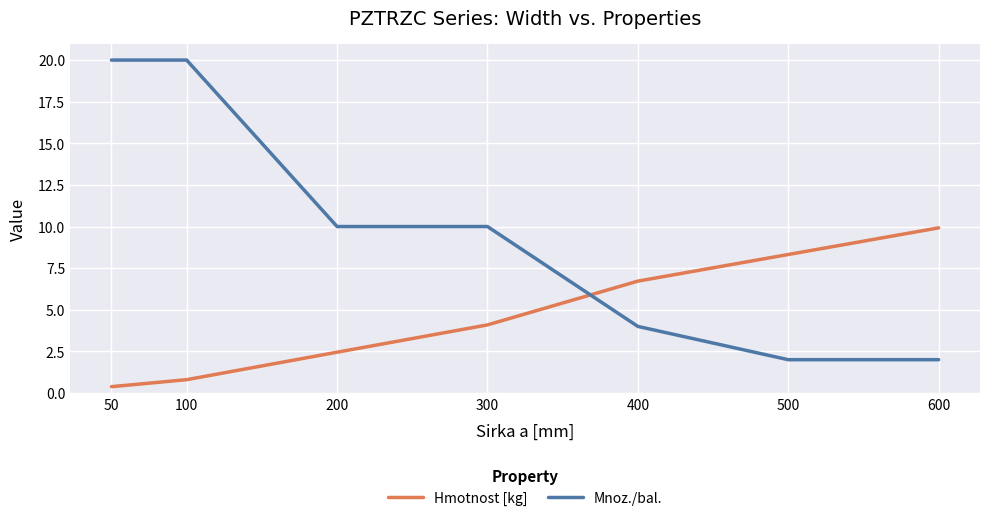

List the series in order of their peak value, highest first.

Mnoz./bal., Hmotnost [kg]